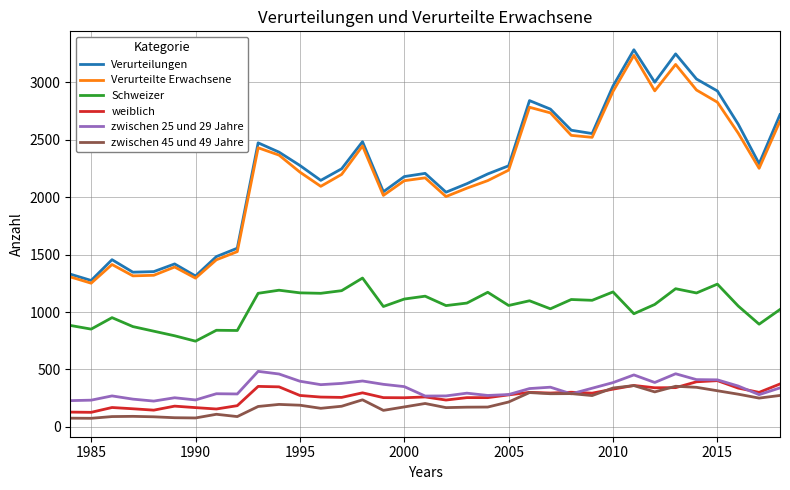

True or false: Schweizer and zwischen 25 und 29 Jahre cross at least once.

False